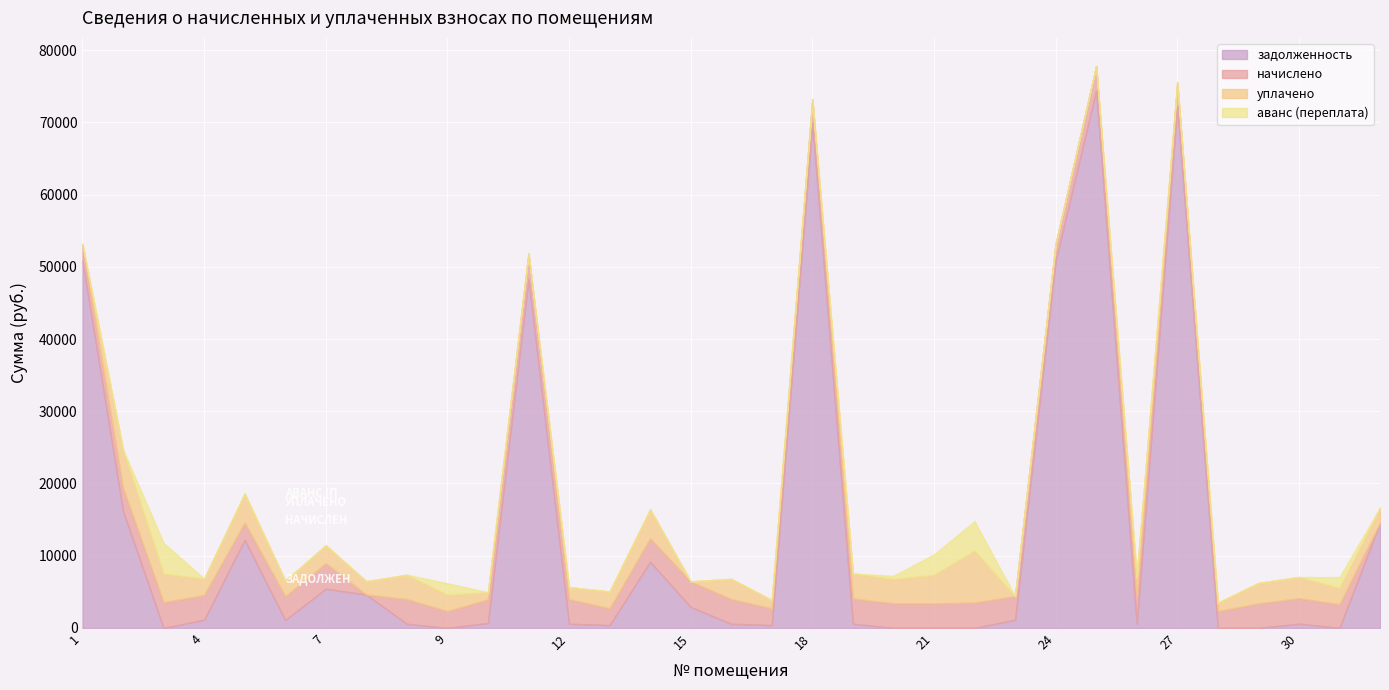

Does the chart display data point markers on the line(s)?

No